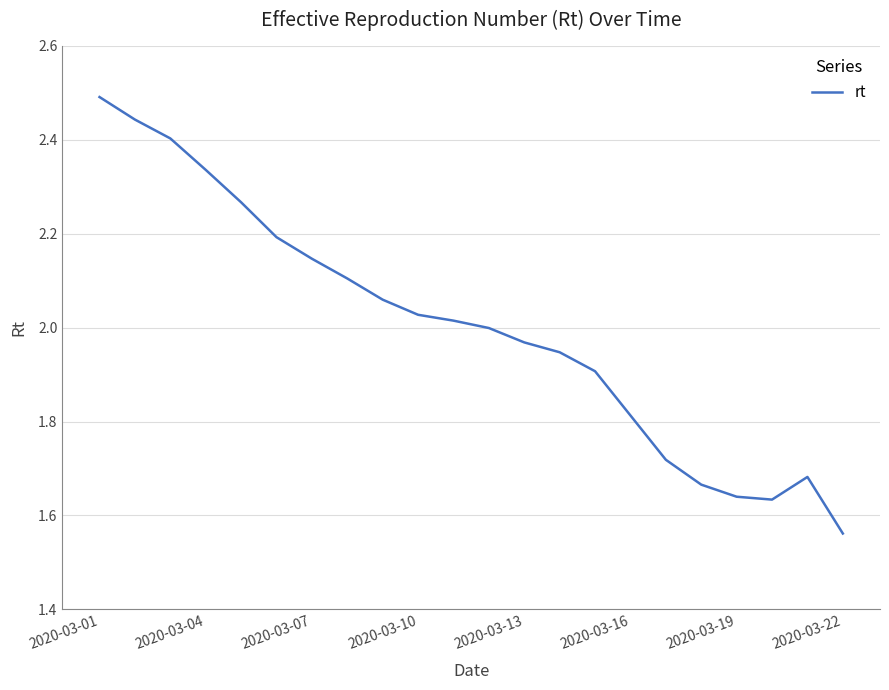

What is the difference between the maximum and minimum values?

0.9